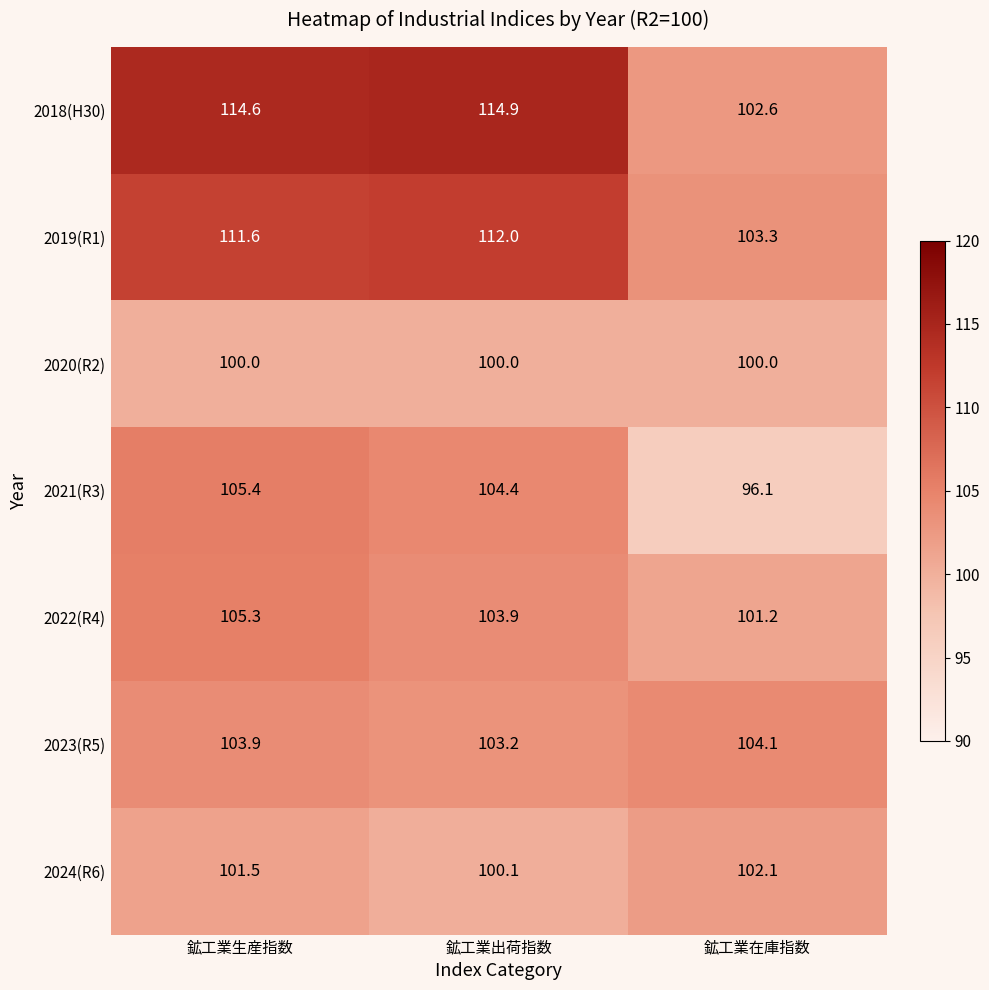

True or false: 2022(R4) has a value of 101.2 at 鉱工業在庫指数.

True